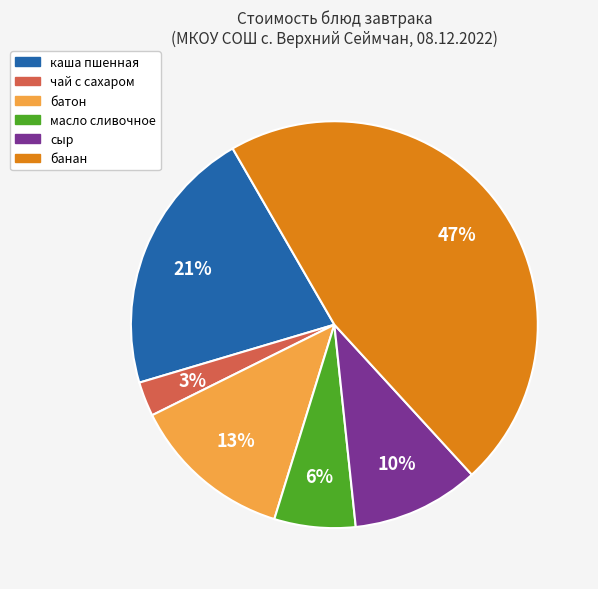

To the nearest percent, what is the difference between the largest and smallest slice percentages?

44%